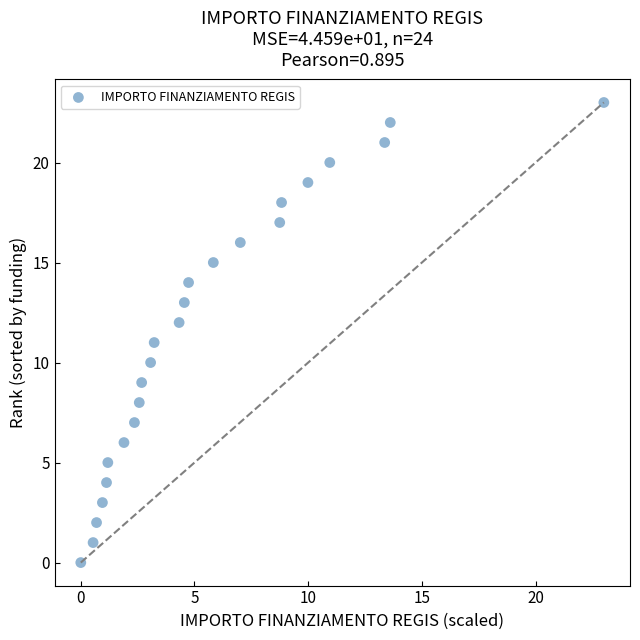

What is the range of Y values (max minus min)?

23